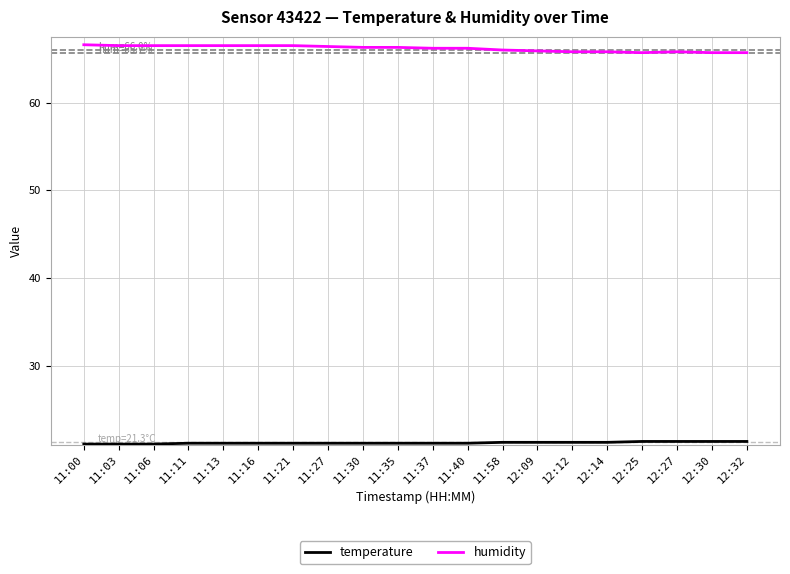

What is the total value across all series at 11:58?

87.3